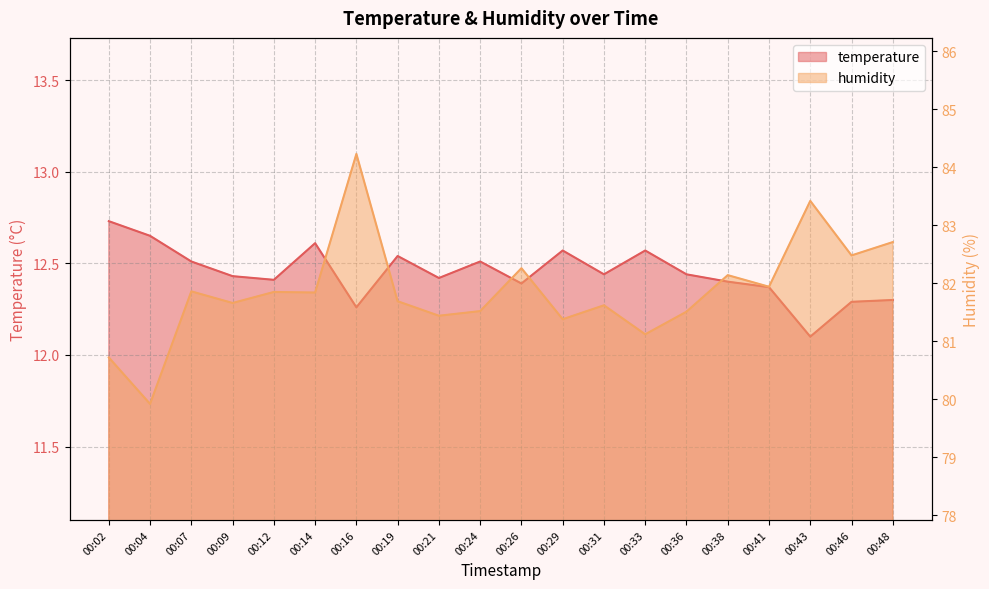

Reading right to left, extract all data points from this chart.

temperature: 00:48=12.3	00:46=12.3	00:43=12.1	00:41=12.4	00:38=12.4	00:36=12.4	00:33=12.6	00:31=12.4	00:29=12.6	00:26=12.4	00:24=12.5	00:21=12.4	00:19=12.5	00:16=12.3	00:14=12.6	00:12=12.4	00:09=12.4	00:07=12.5	00:04=12.7	00:02=12.7
humidity: 00:48=82.7	00:46=82.5	00:43=83.4	00:41=81.9	00:38=82.1	00:36=81.5	00:33=81.1	00:31=81.6	00:29=81.4	00:26=82.3	00:24=81.5	00:21=81.4	00:19=81.7	00:16=84.2	00:14=81.8	00:12=81.8	00:09=81.7	00:07=81.9	00:04=79.9	00:02=80.7